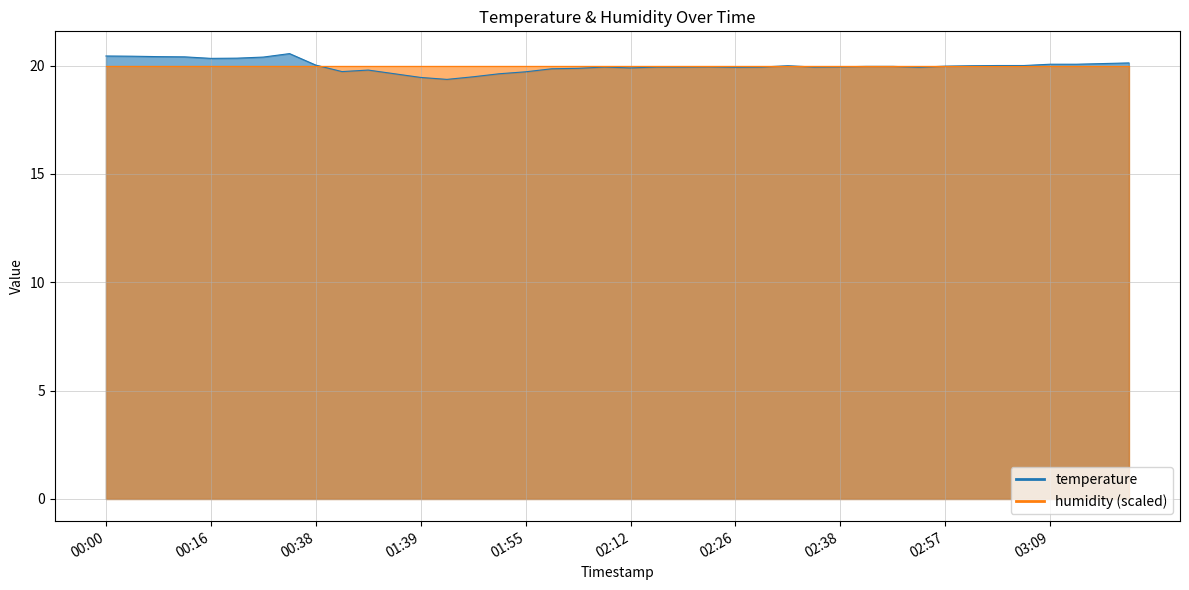

Rank the categories by value from lowest to highest.

01:46, 01:39, 01:49, 00:55, 01:52, 01:55, 00:42, 00:48, 01:58, 02:02, 02:12, 02:26, 02:54, 02:09, 02:15, 02:19, 02:29, 02:35, 02:22, 02:38, 02:41, 02:44, 02:57, 02:32, 03:00, 03:03, 03:06, 00:38, 03:09, 03:13, 03:16, 03:19, 00:16, 00:19, 00:22, 00:09, 00:06, 00:03, 00:00, 00:32